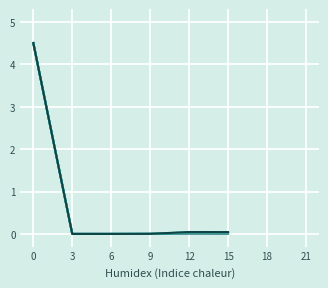

The Italy series shows 1.0 at 0. True or false?

False